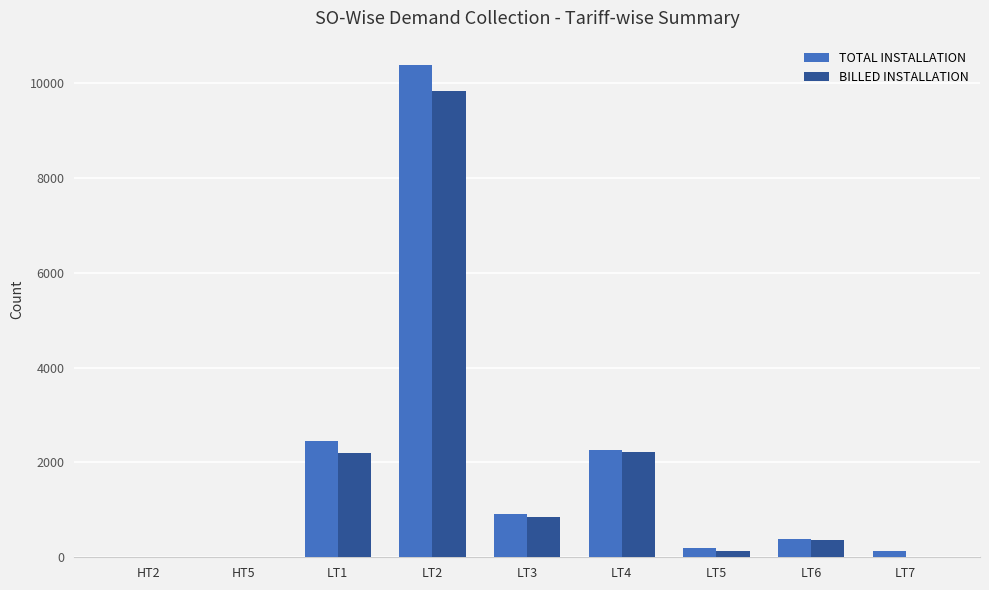

True or false: BILLED INSTALLATION has a value of 852 at LT3.

True